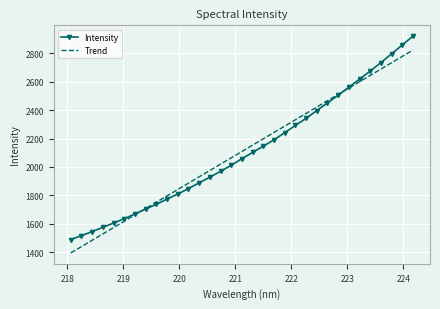

Rank the series by their maximum value, from lowest to highest.

Trend, Intensity